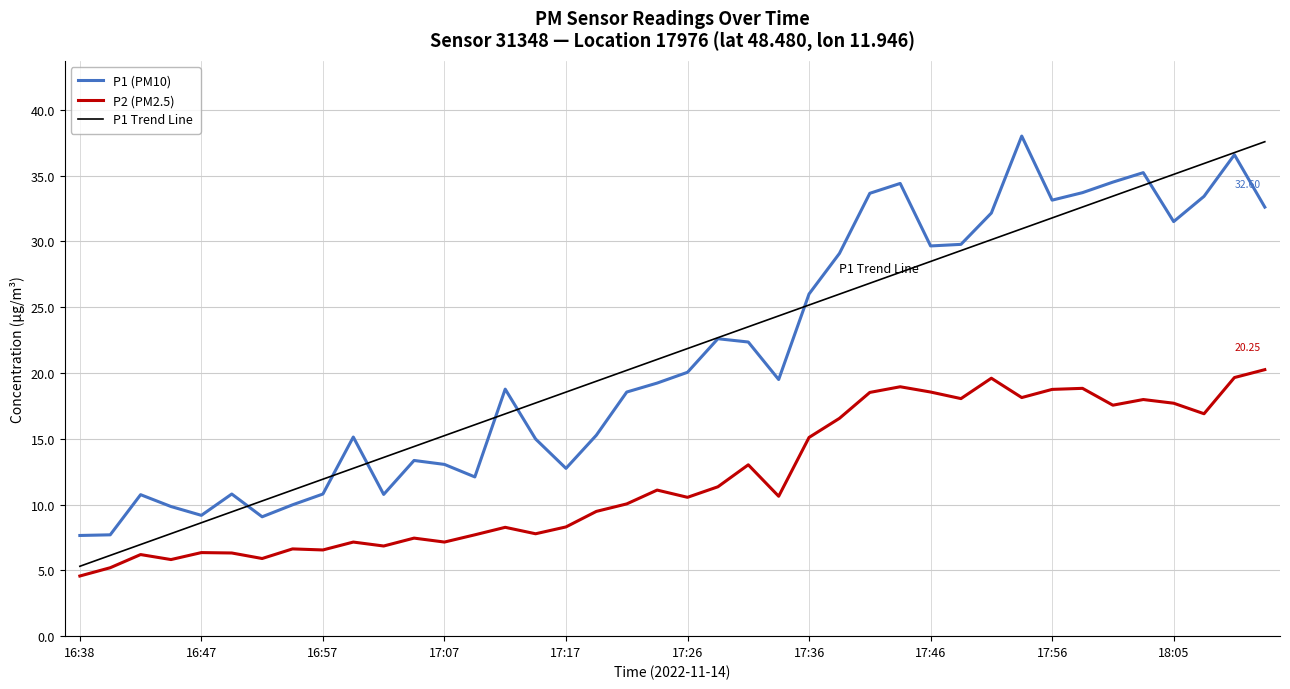

Does the chart have visible grid lines?

Yes